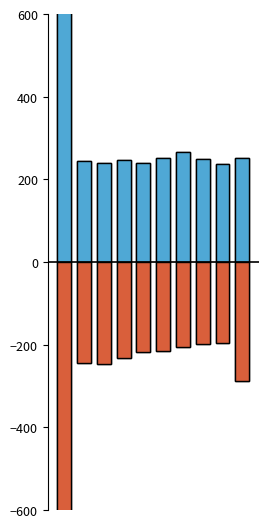

At how many categories does at least one series exceed 537?

1